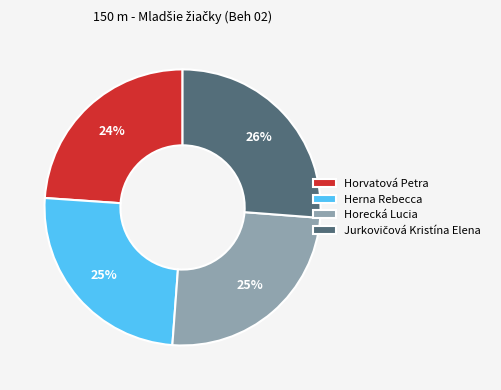

What is the ratio of the value at Horvatová Petra to the value at Horecká Lucia?

1.0